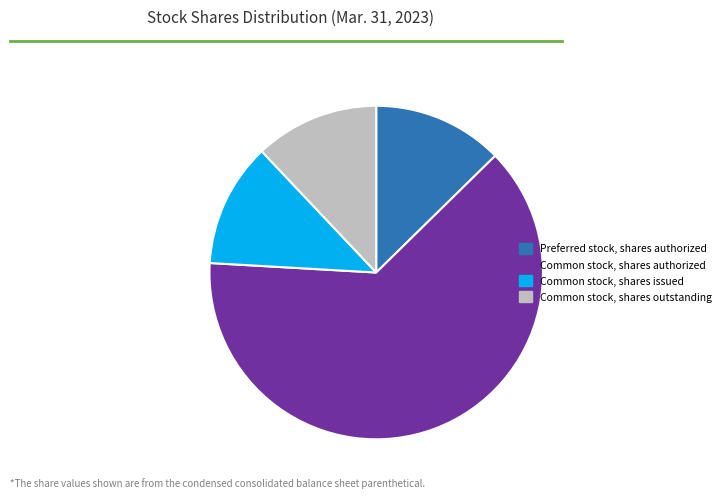

The Preferred stock, shares authorized slice represents 13% of the pie. True or false?

True